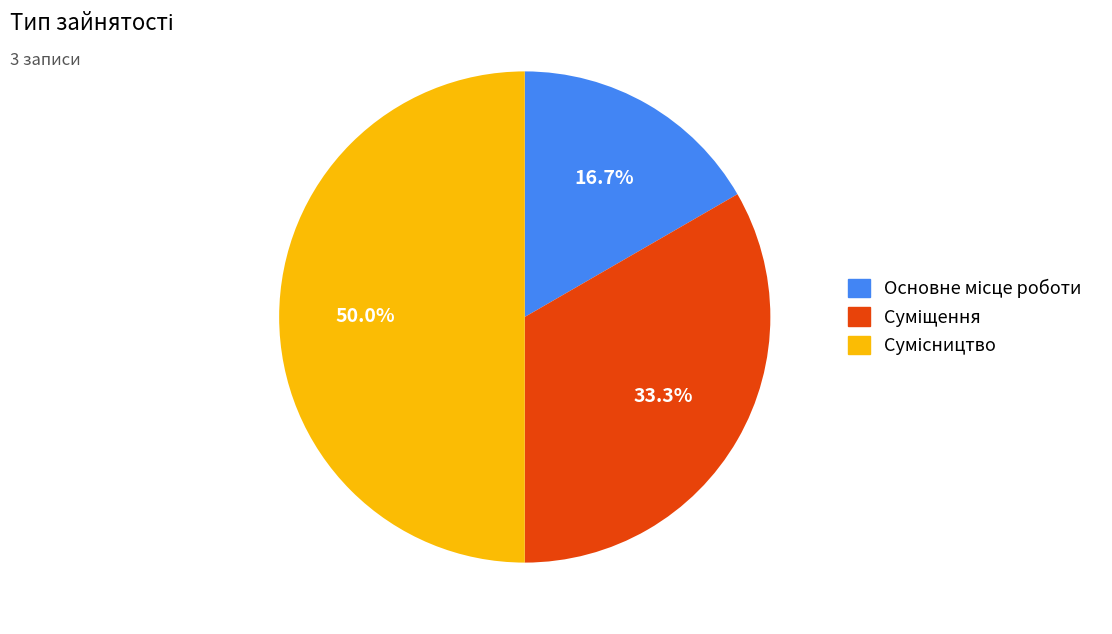

Count the number of slices in the pie.

3